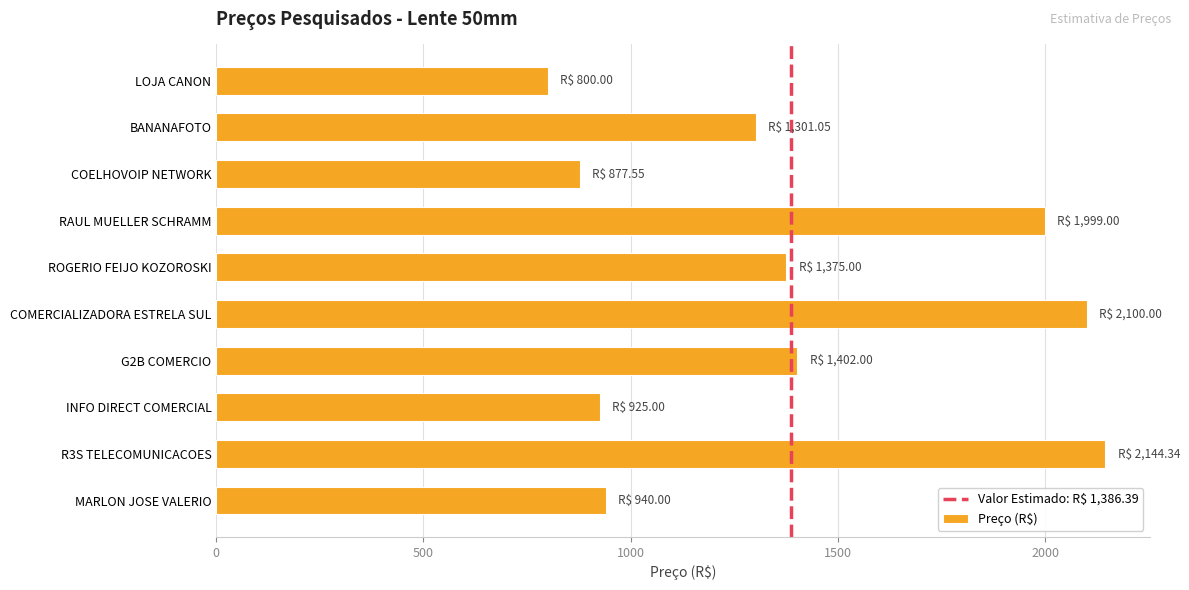

What is the difference between the maximum and minimum values?

1344.3